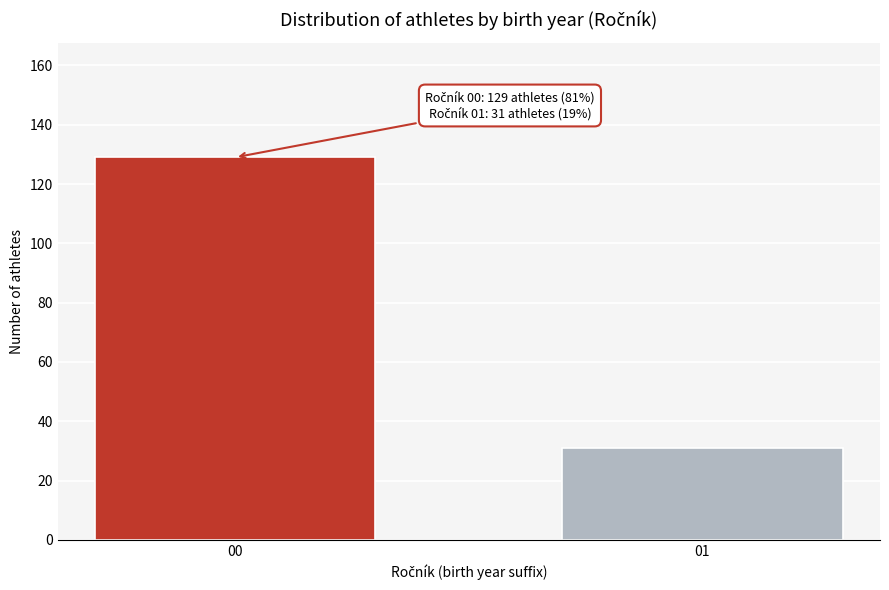

Reading left to right, extract all data points from this chart.

00=129	01=31